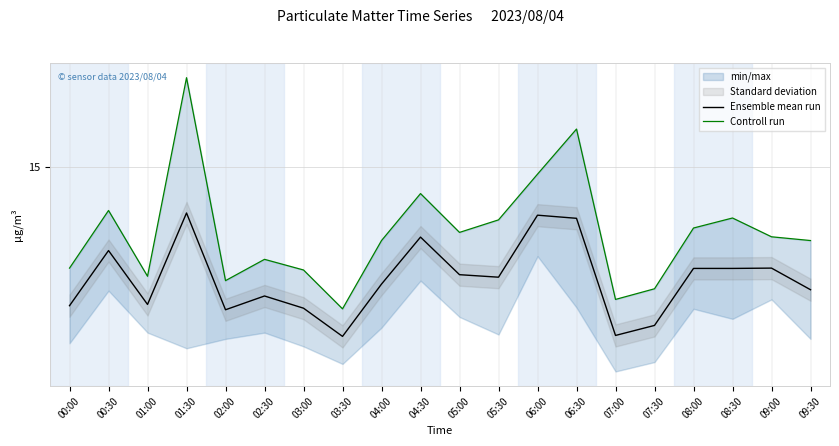

How many lines are shown in the chart?

2